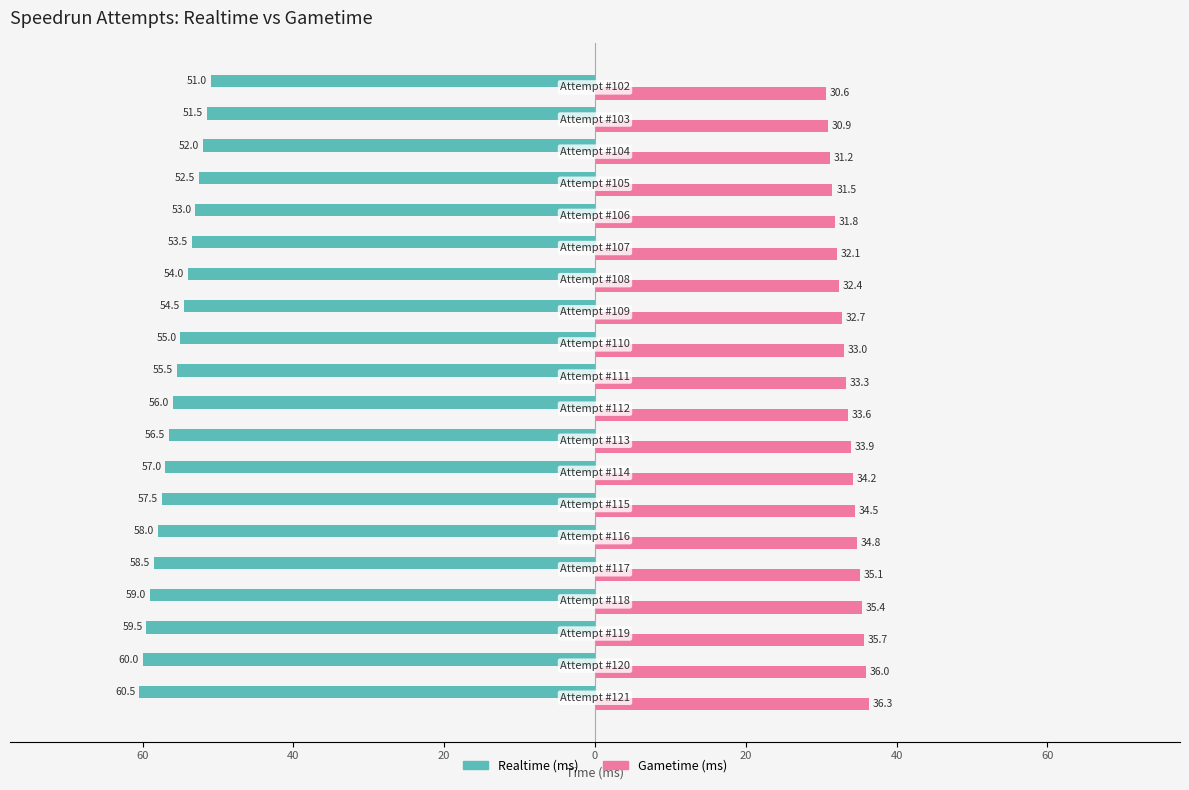

What are all the series names shown in the legend?

Realtime (ms), Gametime (ms)